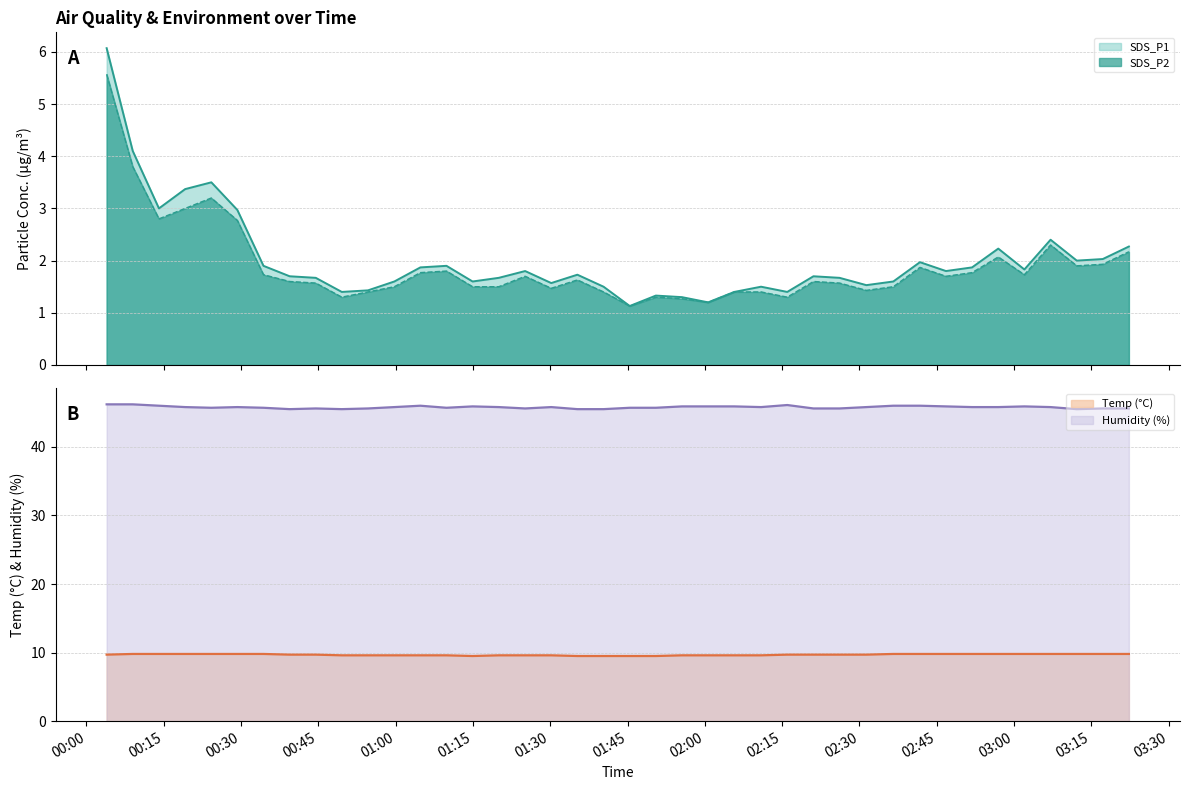

True or false: SDS_P2 has more than 1 interior local peaks.

True